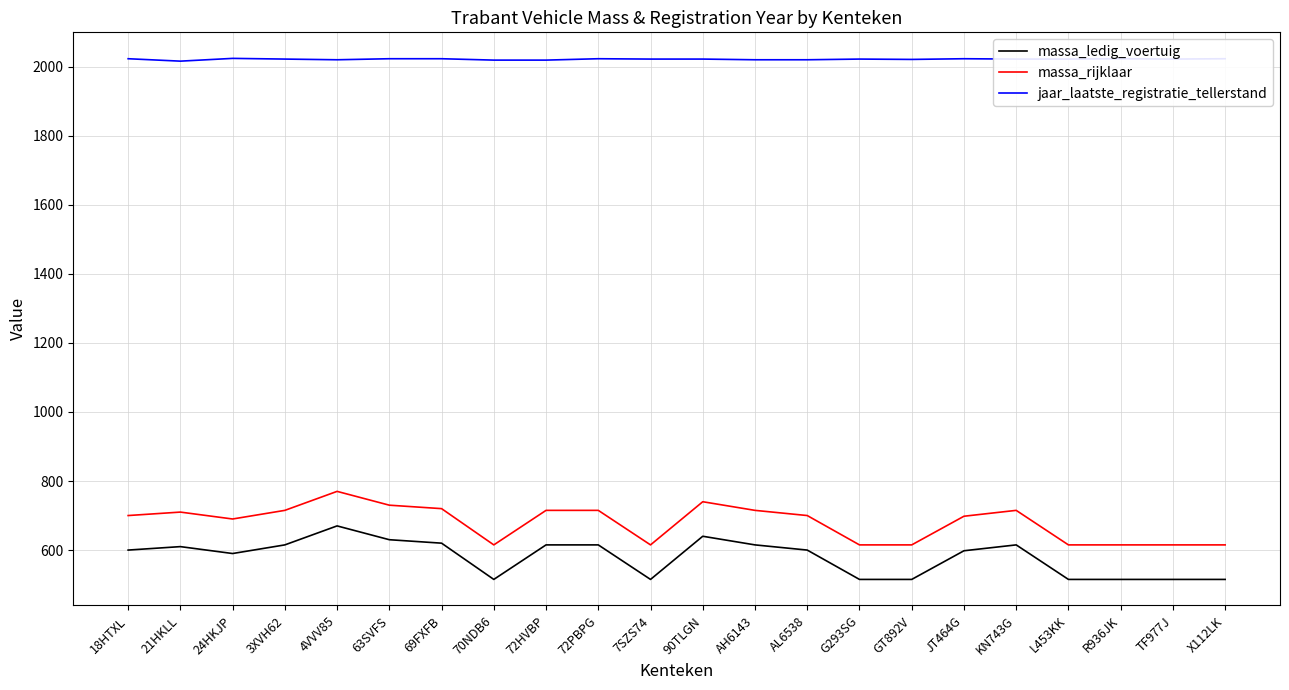

True or false: massa_ledig_voertuig has a value of 256 at G293SG.

False